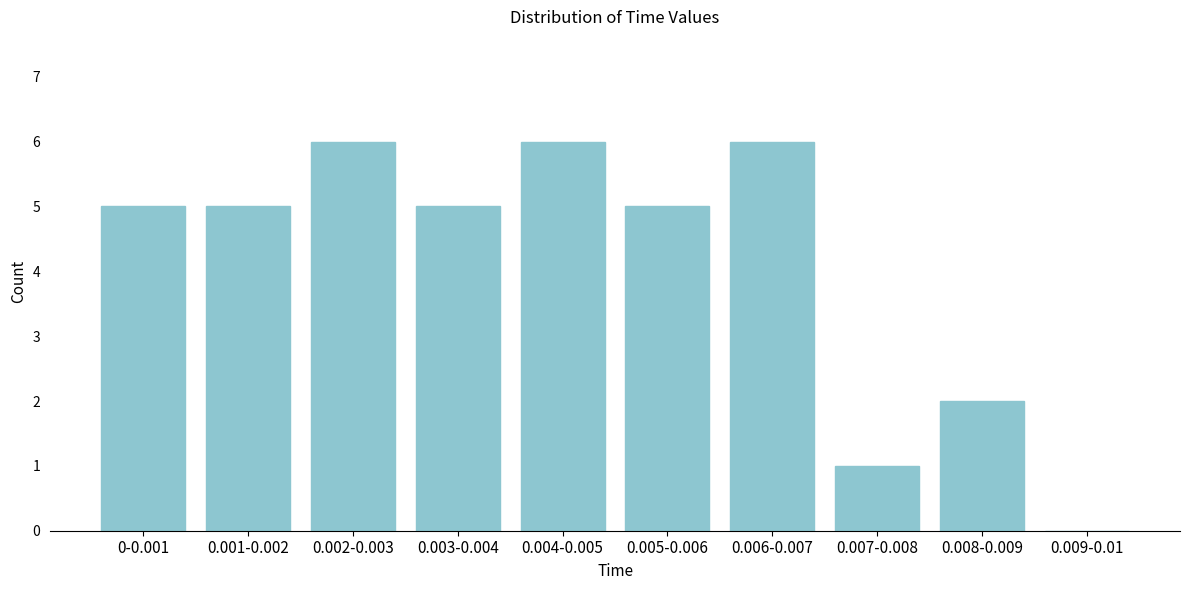

Reading left to right, list all the values displayed in this chart.

0-0.001=5	0.001-0.002=5	0.002-0.003=6	0.003-0.004=5	0.004-0.005=6	0.005-0.006=5	0.006-0.007=6	0.007-0.008=1	0.008-0.009=2	0.009-0.01=0